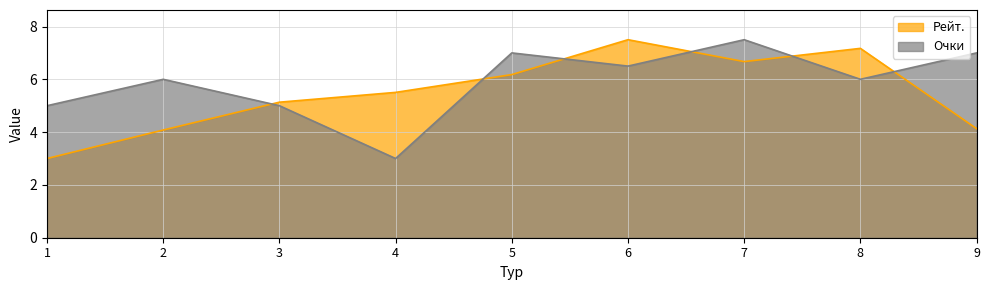

What is the difference between the highest and lowest values at 1?

2.0